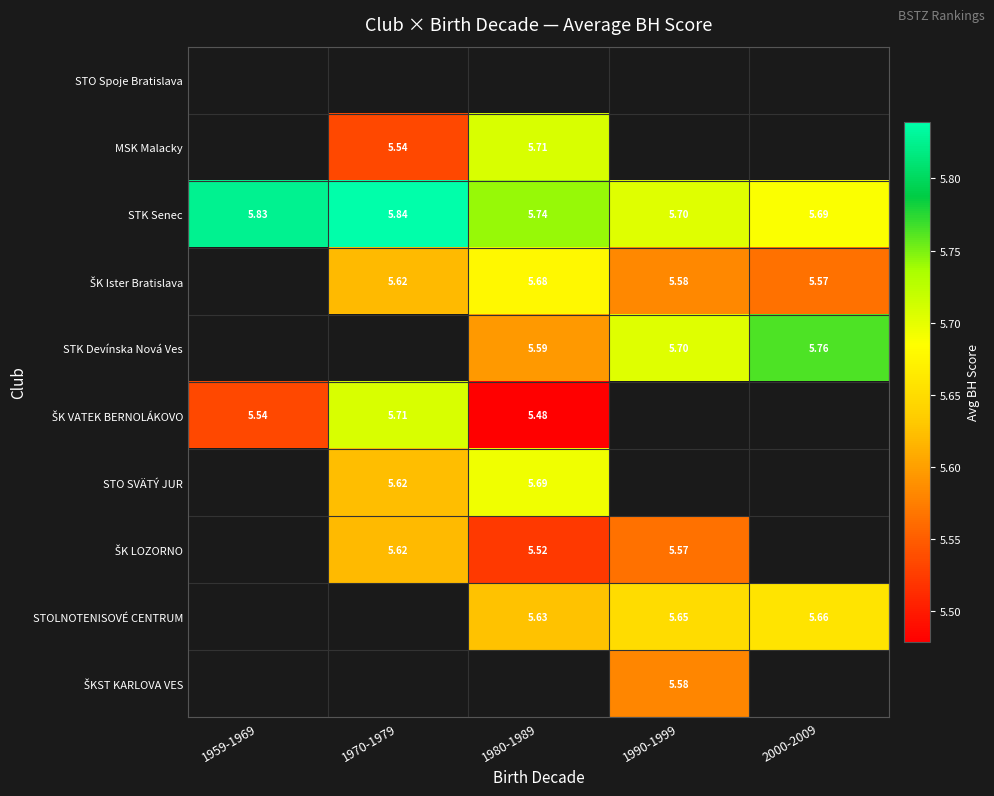

Rank the series at 1980-1989 from lowest to highest value.

ŠK VATEK BERNOLÁKOVO, STK Devínska Nová Ves, ŠK Ister Bratislava, STO Spoje Bratislava, ŠK LOZORNO, STOLNOTENISOVÉ CENTRUM, STO SVÄTÝ JUR, MSK Malacky, STK Senec, ŠKST KARLOVA VES